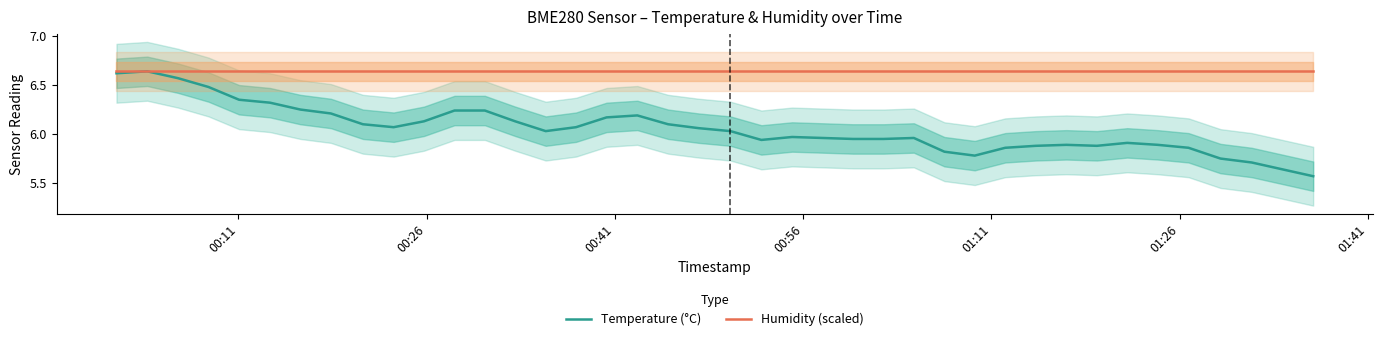

Reading left to right, transcribe all the data shown in this chart.

Temperature (°C): 6.6	6.6	6.6	6.5	6.3	6.3	6.2	6.2	6.1	6.1	6.1	6.2	6.2	6.1	6.0	6.1	6.2	6.2	6.1	6.1	6.0	5.9	6.0	6.0	6.0	6.0	6.0	5.8	5.8	5.9	5.9	5.9	5.9	5.9	5.9	5.9	5.8	5.7	5.6	5.6
Humidity (scaled): 6.6	6.6	6.6	6.6	6.6	6.6	6.6	6.6	6.6	6.6	6.6	6.6	6.6	6.6	6.6	6.6	6.6	6.6	6.6	6.6	6.6	6.6	6.6	6.6	6.6	6.6	6.6	6.6	6.6	6.6	6.6	6.6	6.6	6.6	6.6	6.6	6.6	6.6	6.6	6.6